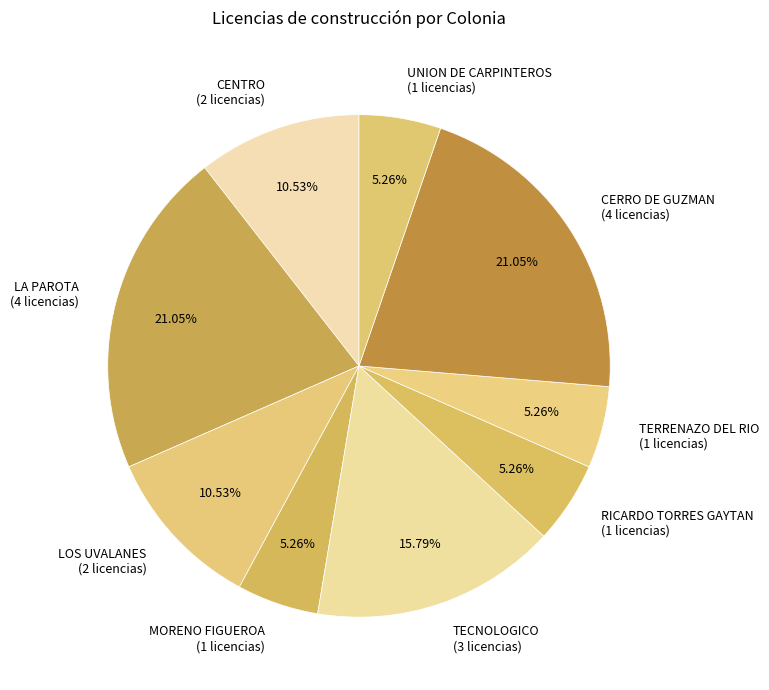

To the nearest percent, what is the average slice percentage?

11%